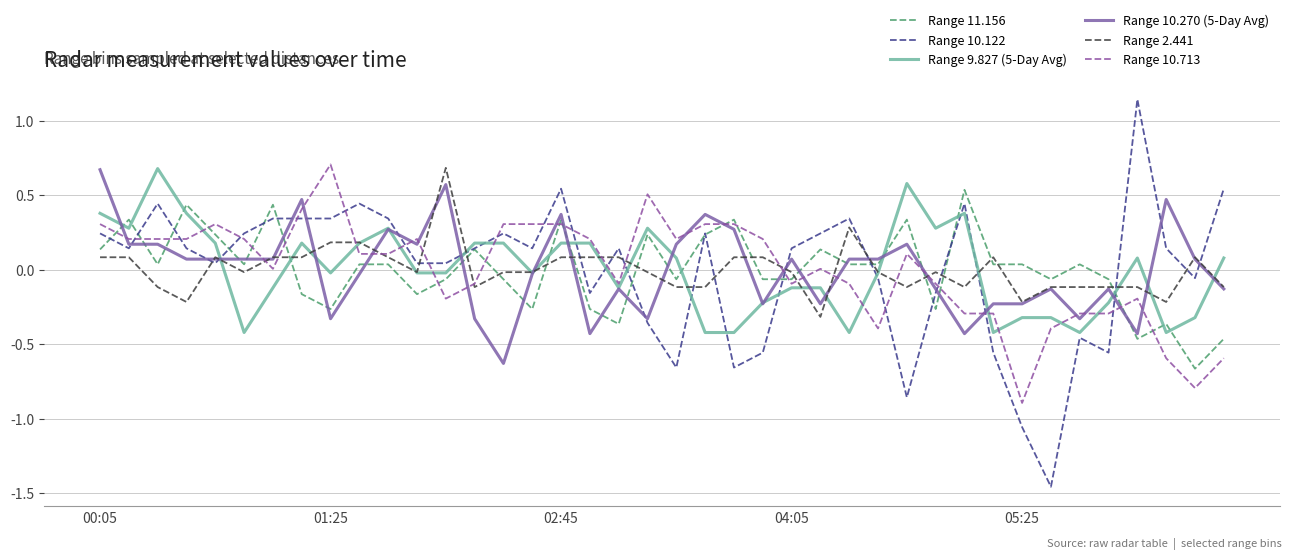

Which series has the widest spread of values?

Range 10.122